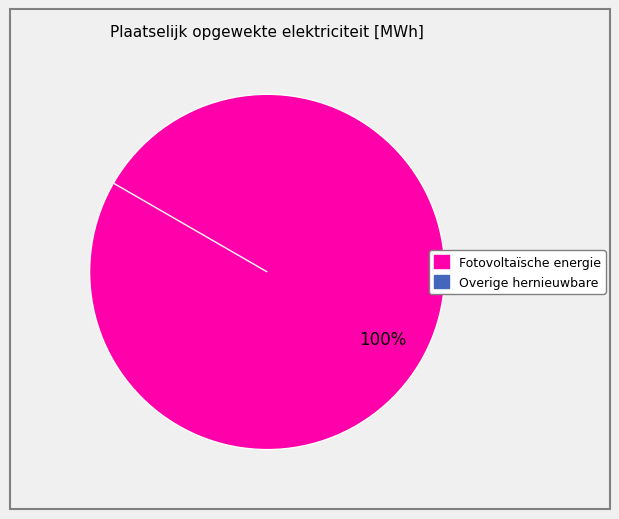

Which slice represents more than half of the pie?

Fotovoltaïsche energie